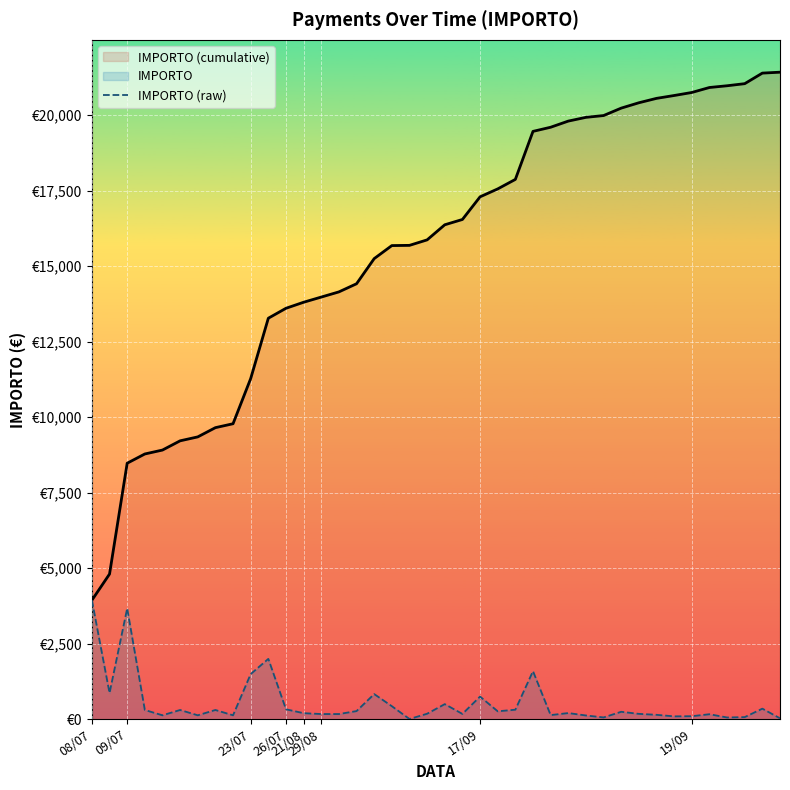

True or false: IMPORTO (raw) and IMPORTO (cumulative) intersect in this chart.

False